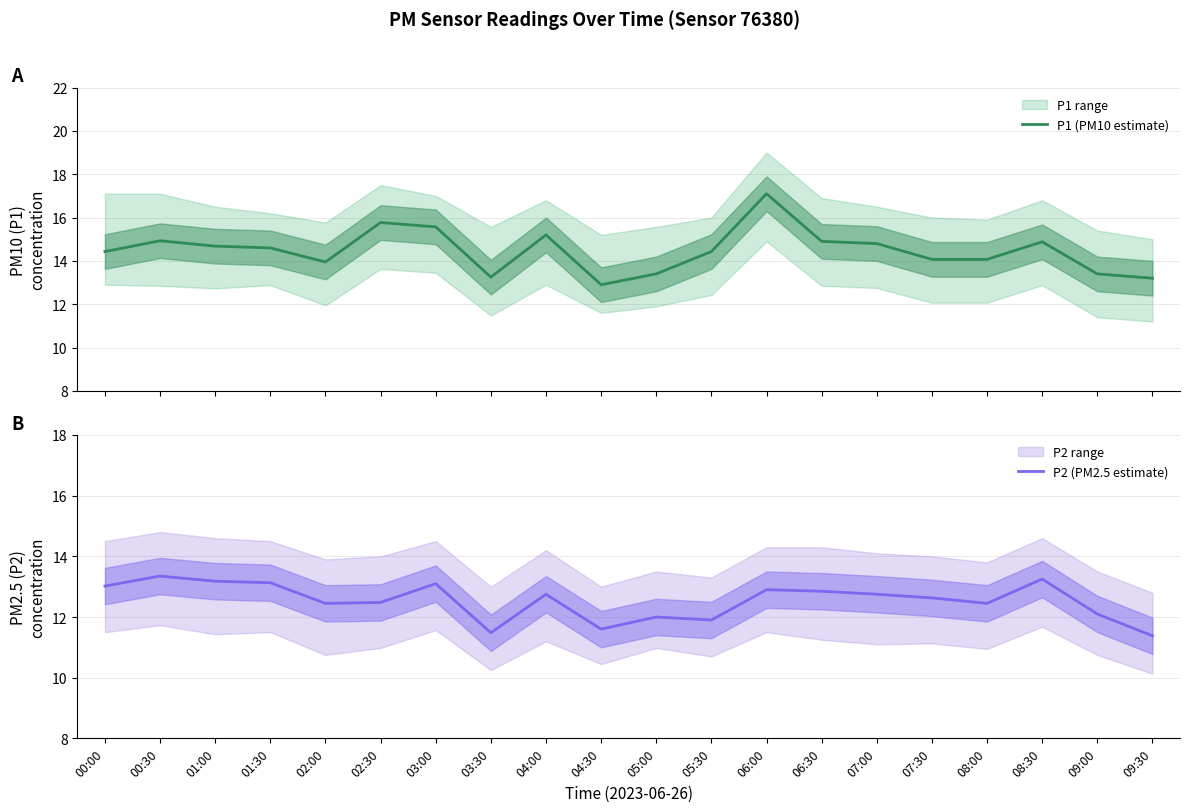

How many values in the P2 (PM2.5 estimate) series exceed 12?

15